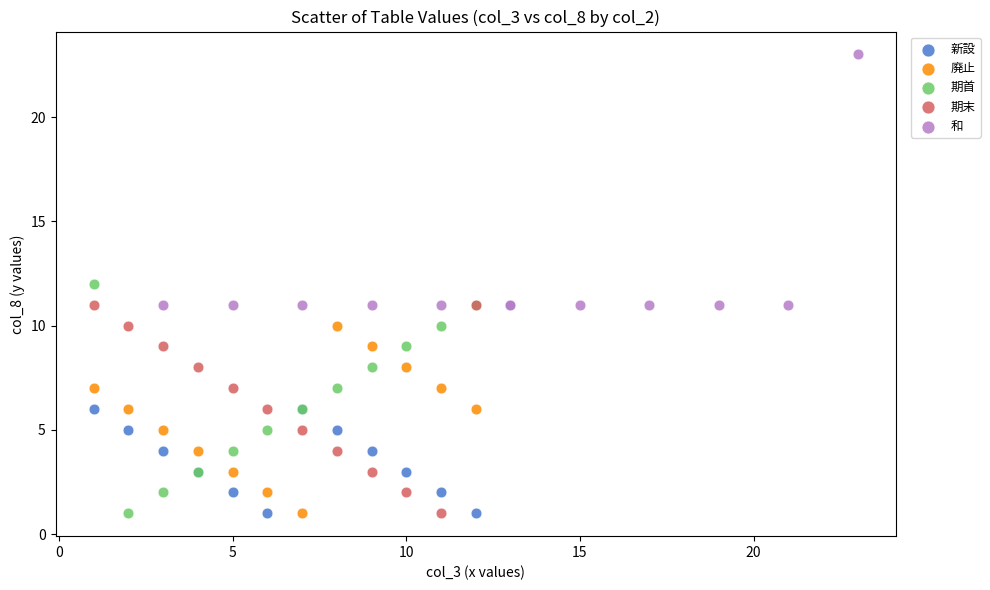

Which series reaches the maximum Y coordinate?

和